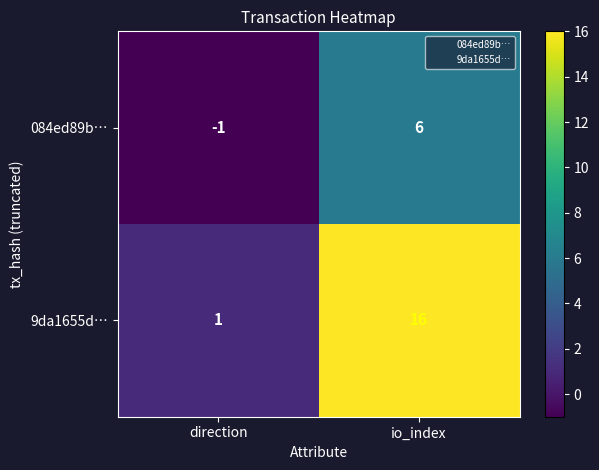

Reading left to right, what are all the values shown in this chart?

084ed89b…: -1	6
9da1655d…: 1	16